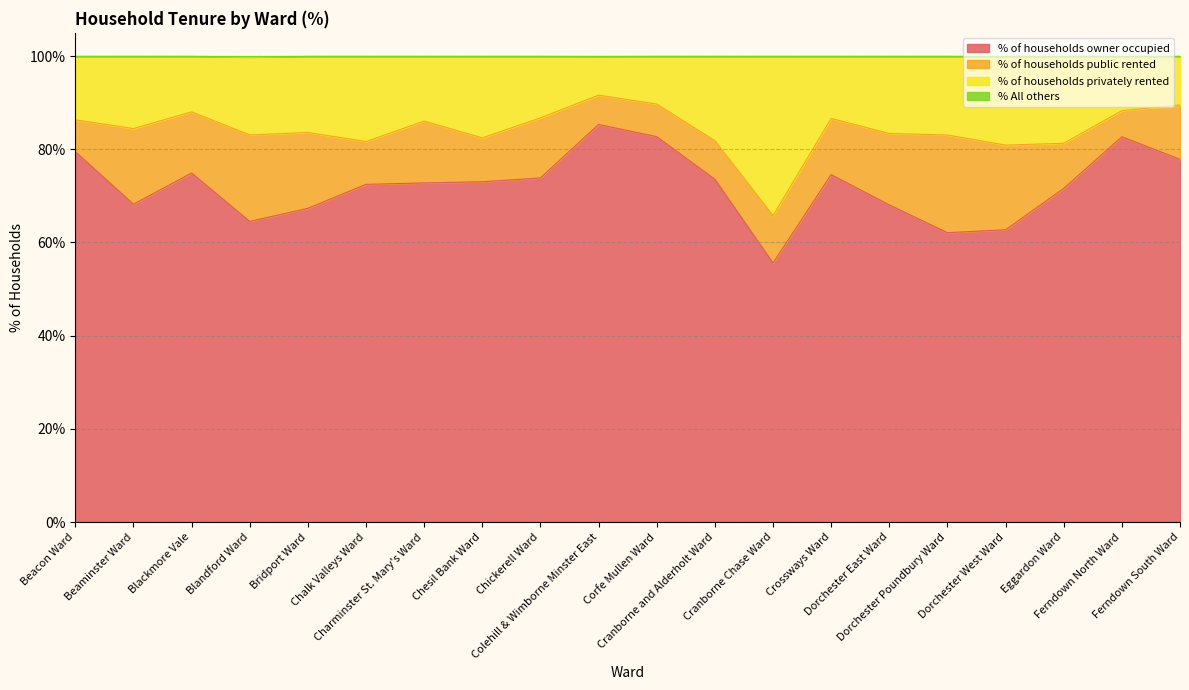

What is the lowest value of the % of households owner occupied series?

55.6